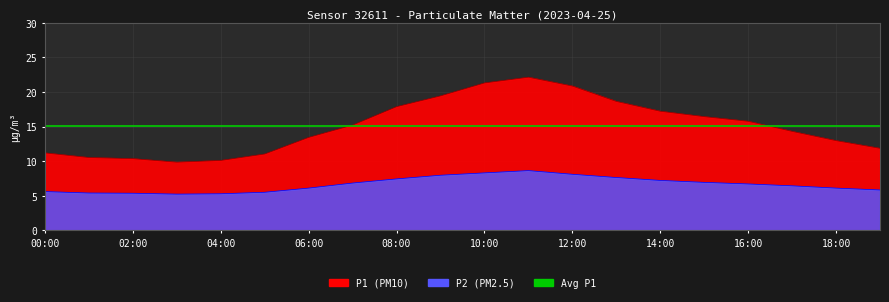

Which has a higher value, 18:00 or 00:00?

18:00